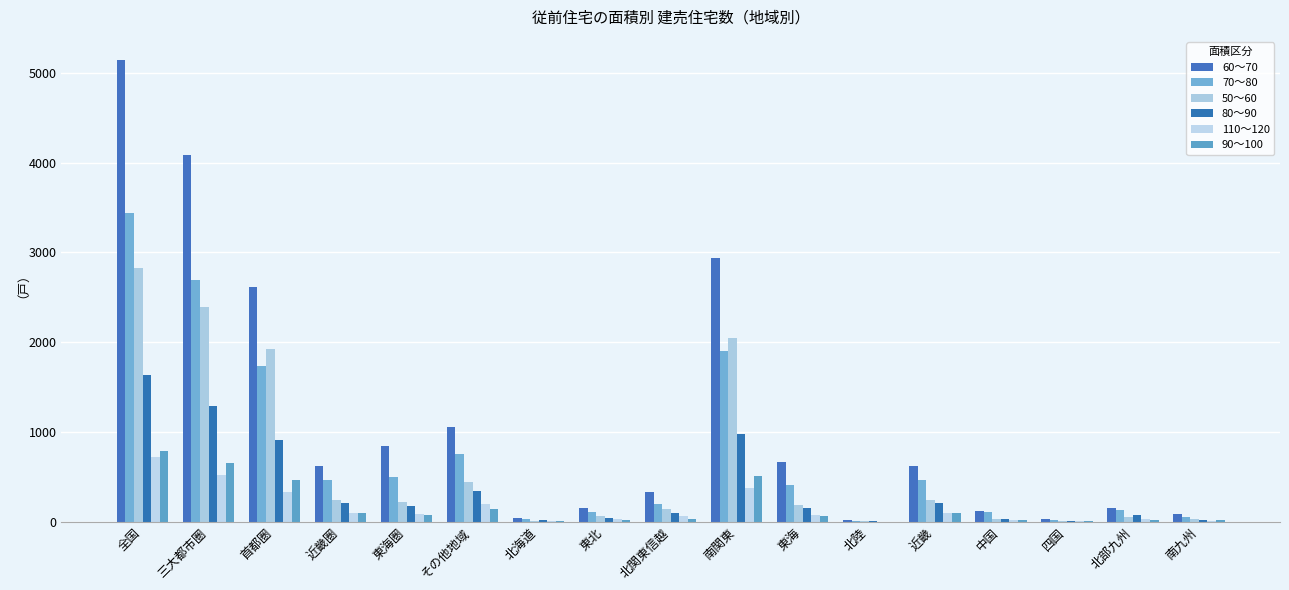

Reading left to right, what are all the values shown in this chart?

60～70: 5145	4084	2615	622	847	1061	39	148	331	2939	671	15	622	118	33	148	81
70～80: 3444	2691	1730	463	498	753	35	104	198	1906	409	13	463	109	20	135	52
50～60: 2829	2391	1929	243	219	438	12	64	146	2047	182	6	243	31	9	54	35
80～90: 1634	1288	909	205	174	346	16	37	92	982	156	10	205	30	10	74	22
110～120: 727	526	337	103	86	201	9	32	67	375	73	2	103	19	8	31	8
90～100: 792	650	470	100	80	142	5	18	30	507	66	2	100	21	3	22	18